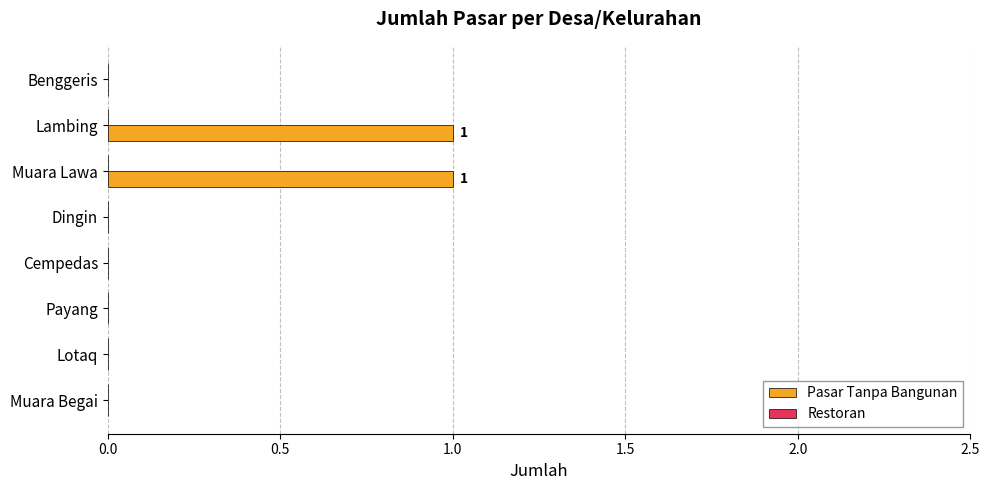

True or false: the data shows 0 at Dingin.

True